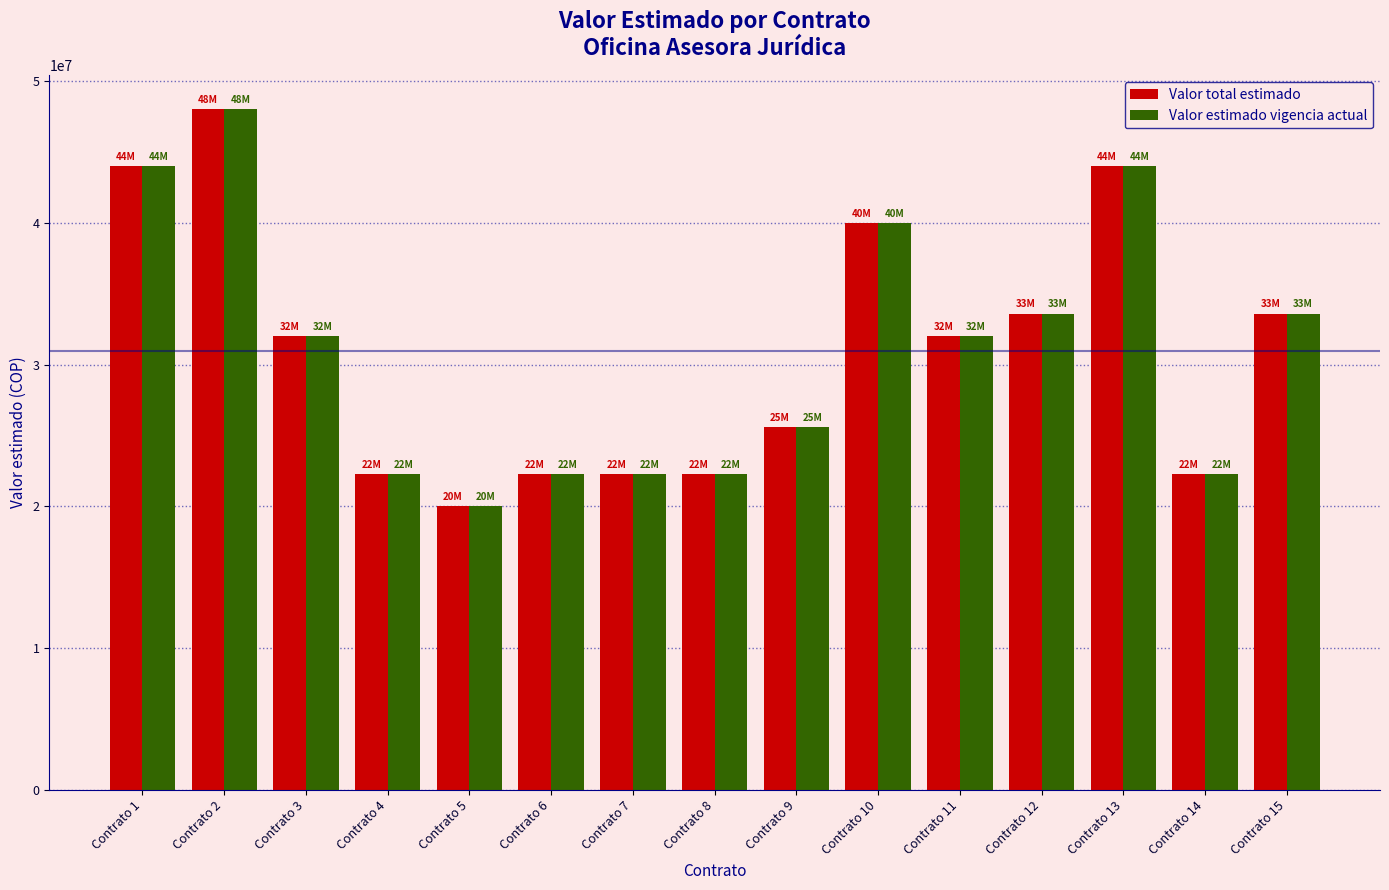

How many values in the Valor estimado vigencia actual series are below 32000000?

7